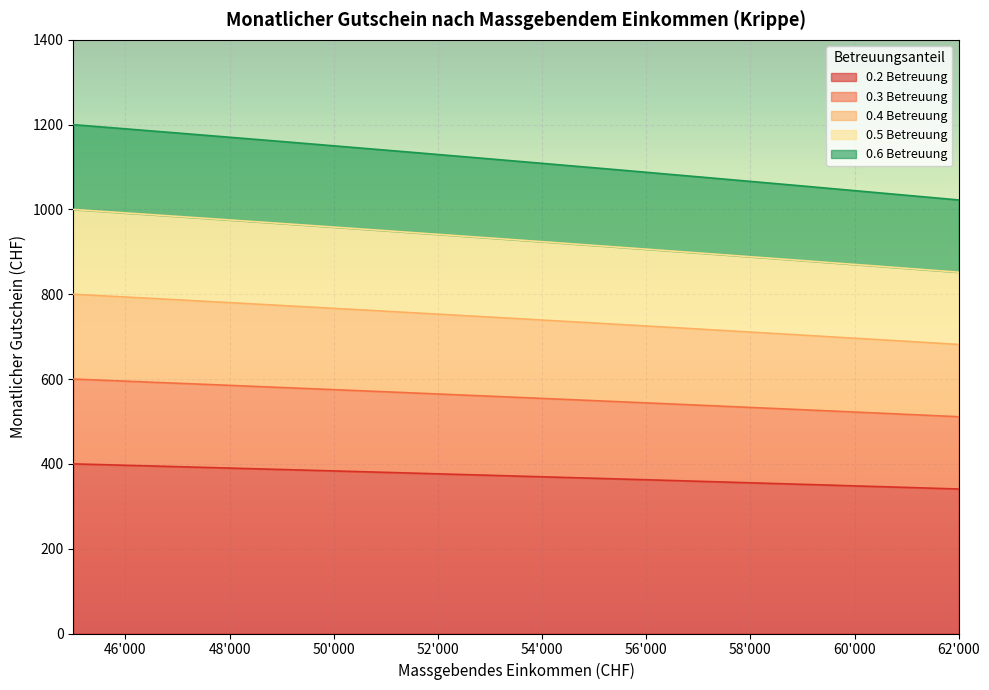

Is the value of 0.2 Betreuung at 51000 greater than the value of 0.4 Betreuung at 51500?

No